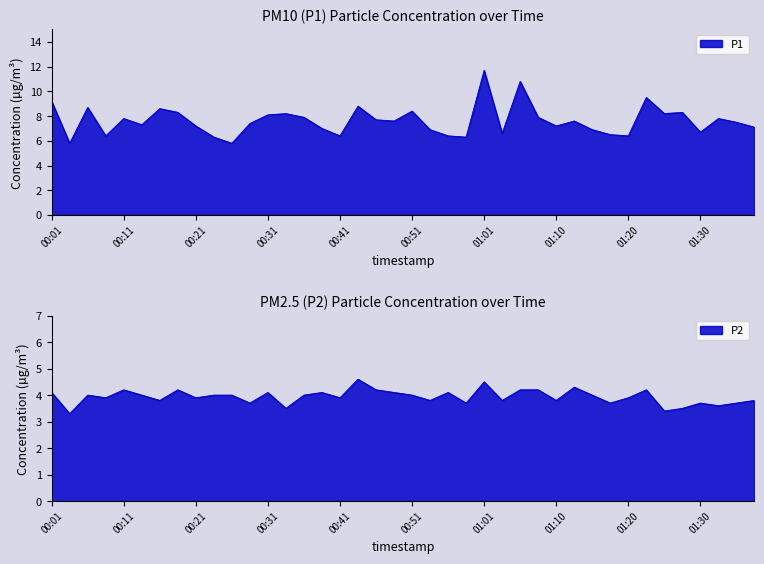

True or false: P1 and P2 cross at least once.

False